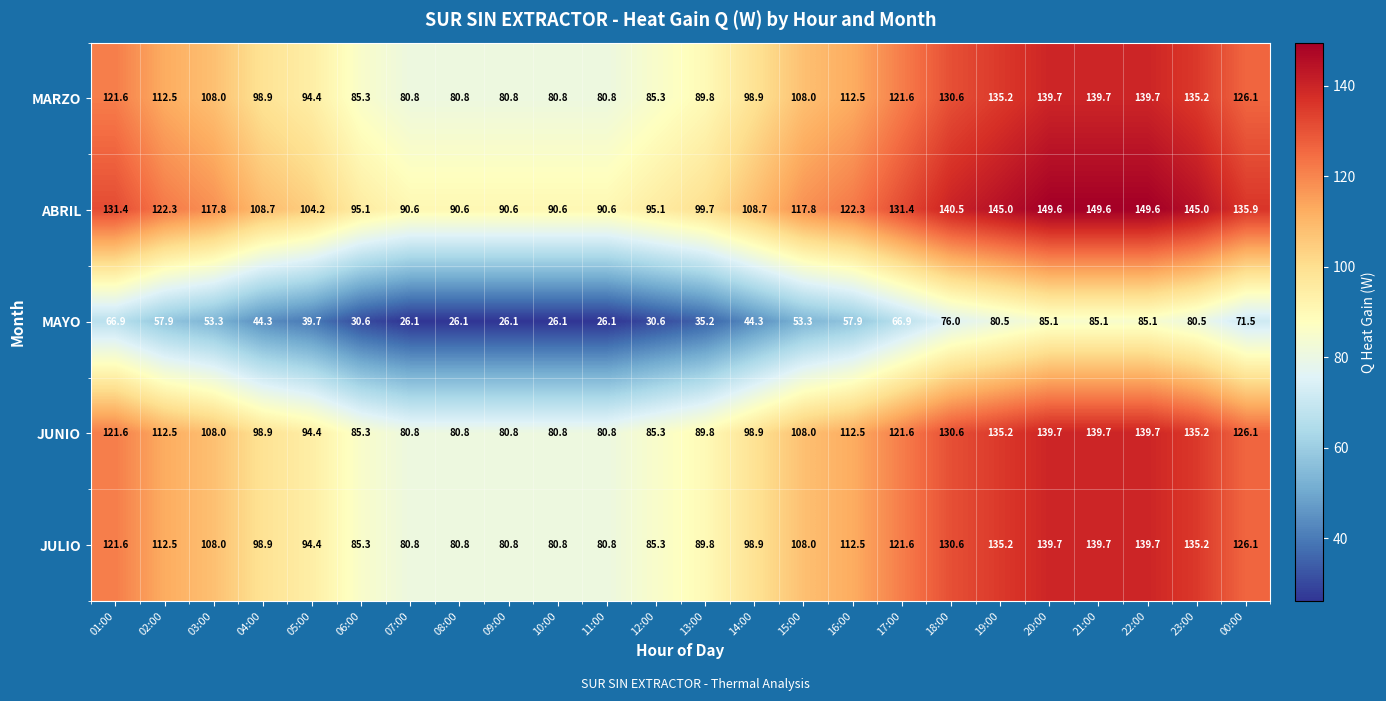

How many values in the ABRIL series are below 117?

11